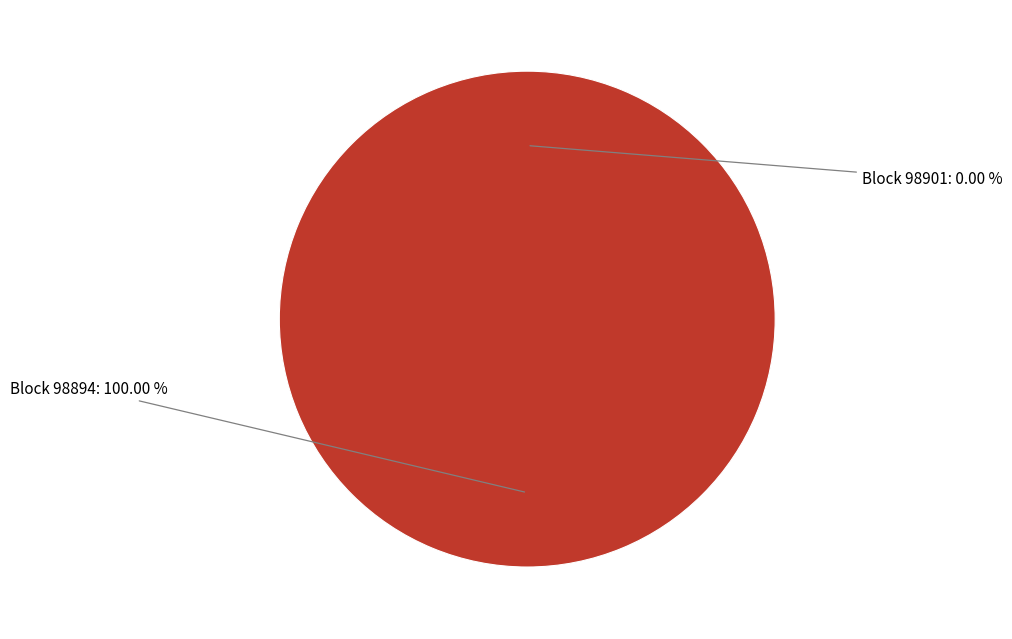

Between 98894 and 98901, which is larger?

98894